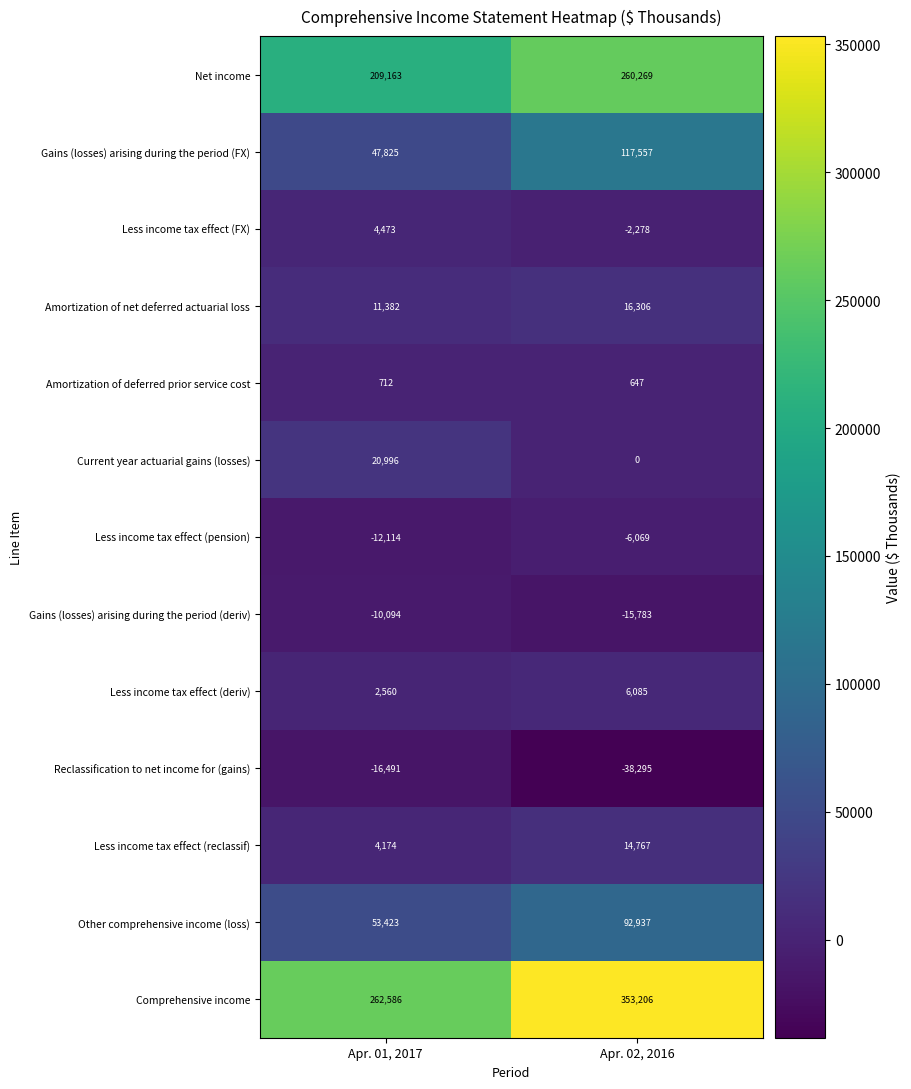

What is the difference between the highest and lowest values at Apr. 02, 2016?

391501